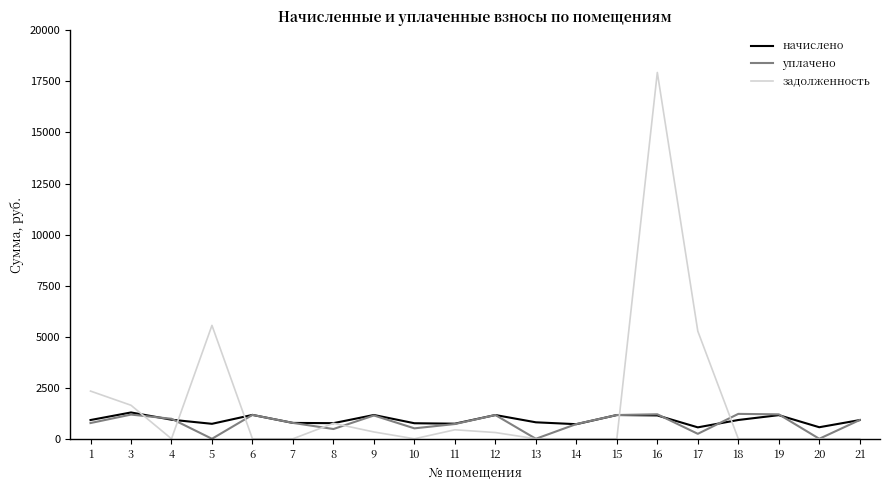

Which series has the largest range (max minus min)?

задолженность